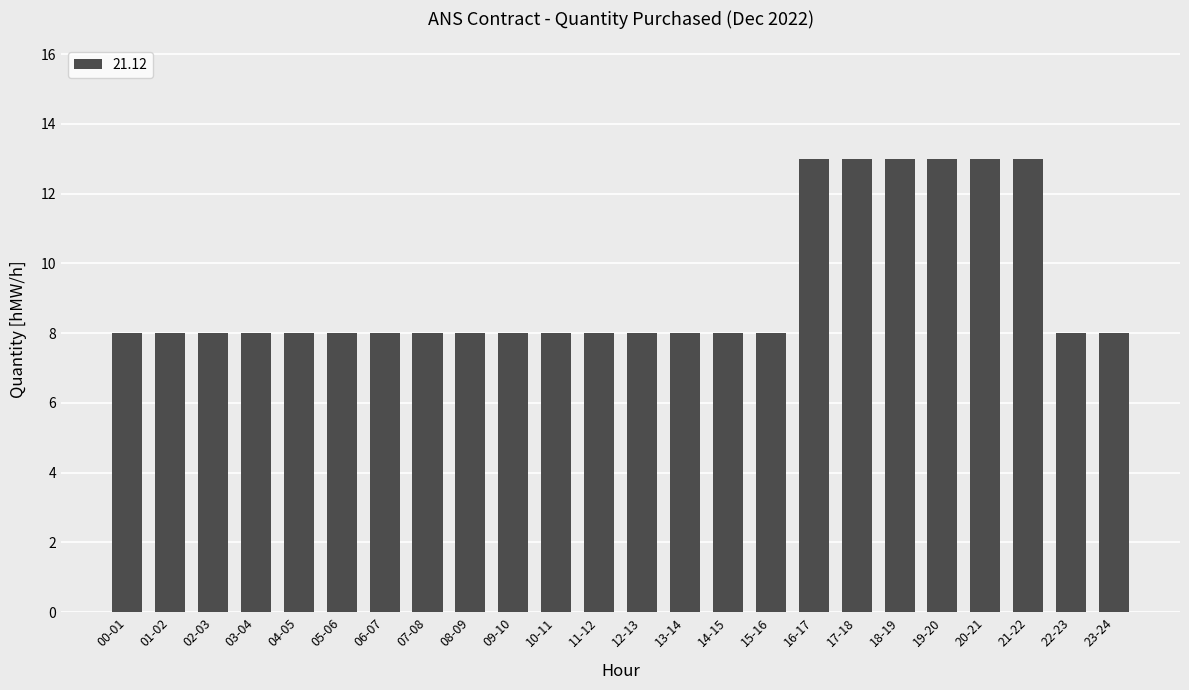

What position from the left is 13-14?

14